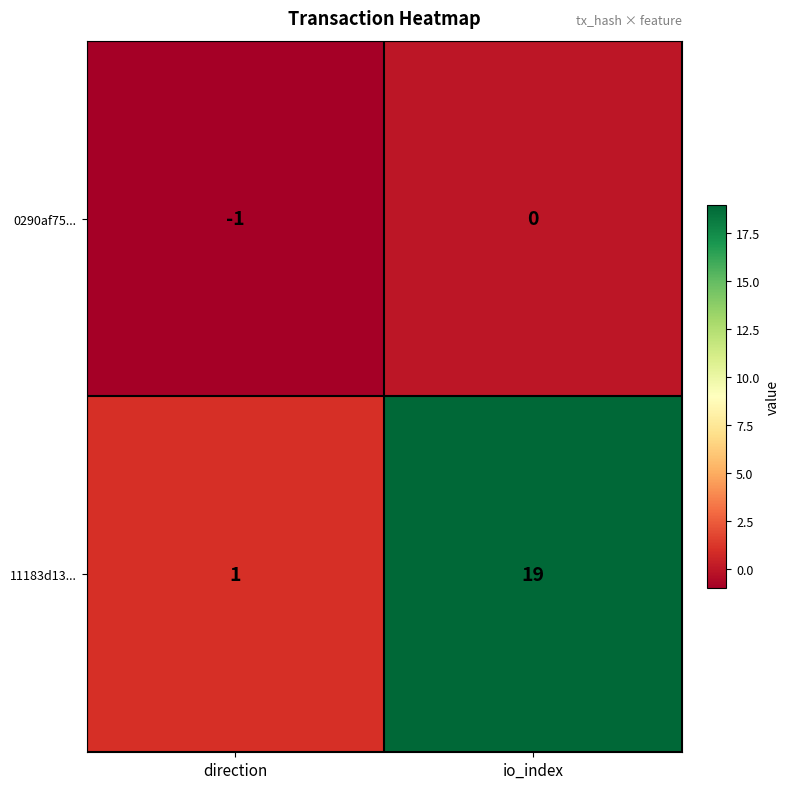

Which category has the highest value across all series?

io_index